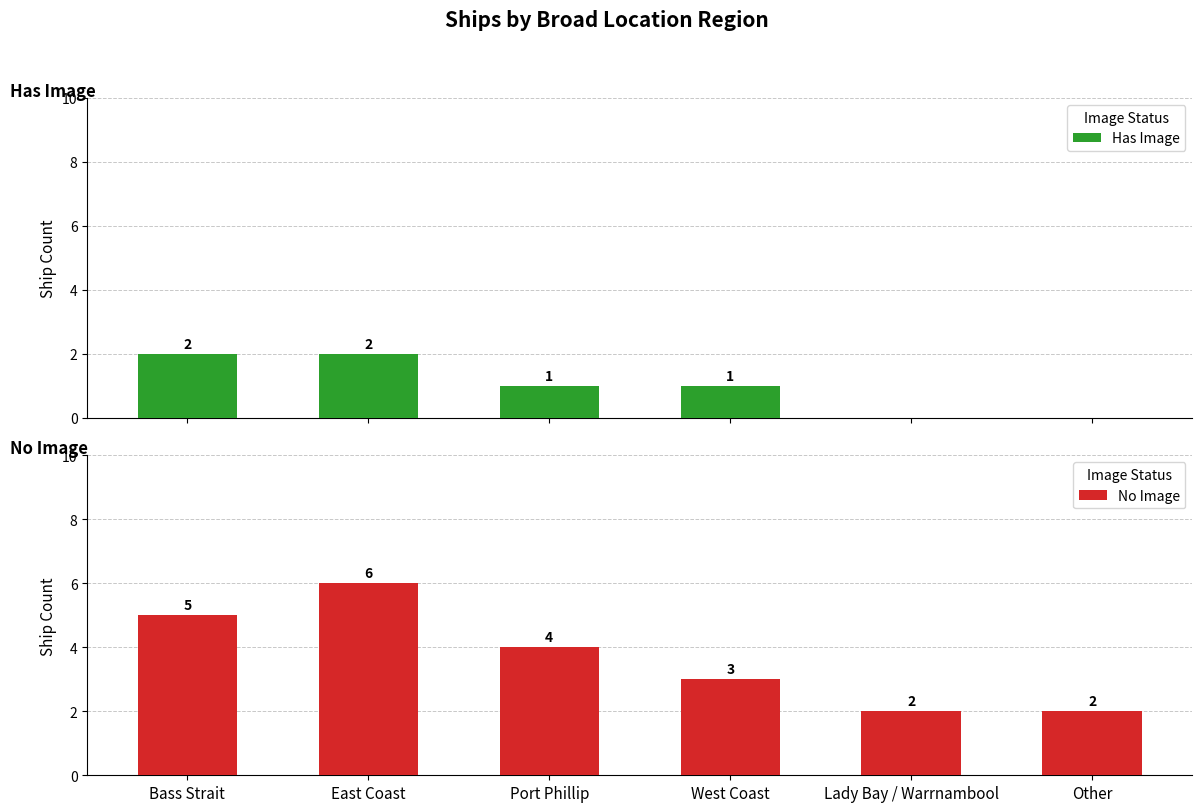

How many bars are there in each group?

2